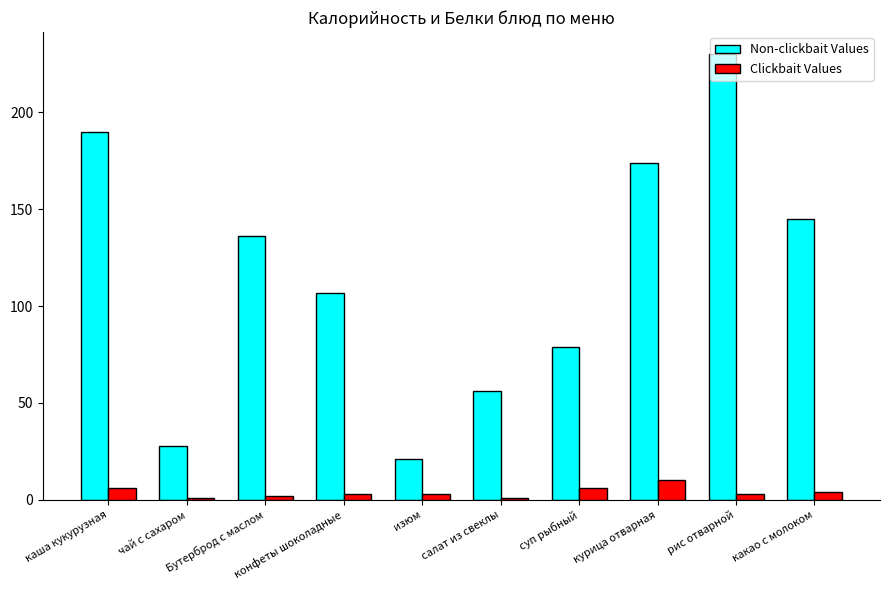

What is the sum of the Clickbait Values values at салат из свеклы and курица отварная?

11